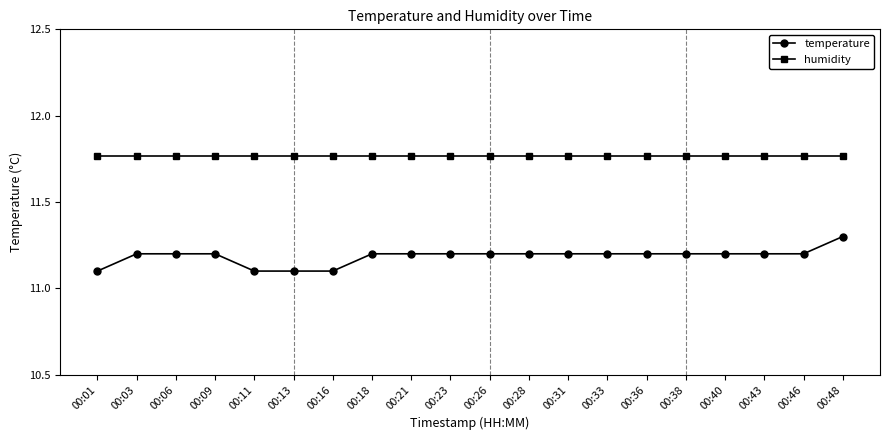

What is the smallest value displayed?

11.1